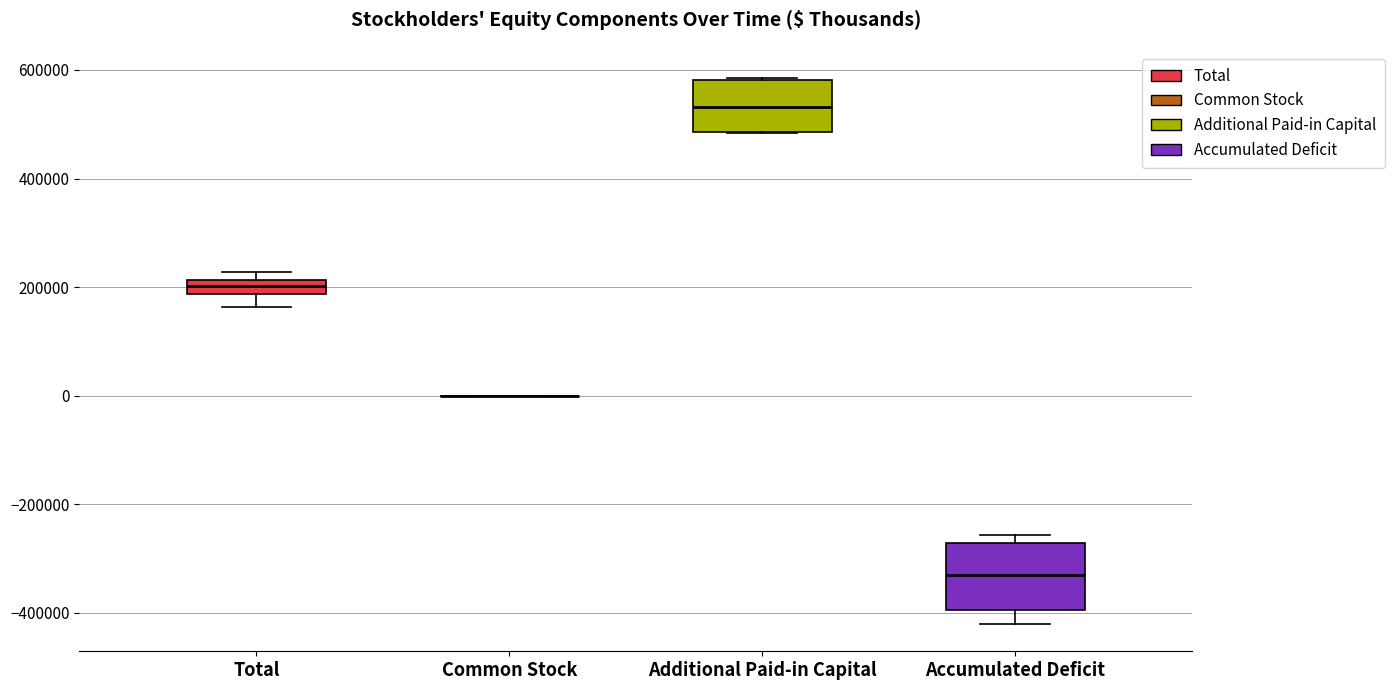

Which box is the tallest, from its lower edge to its upper edge?

Accumulated Deficit